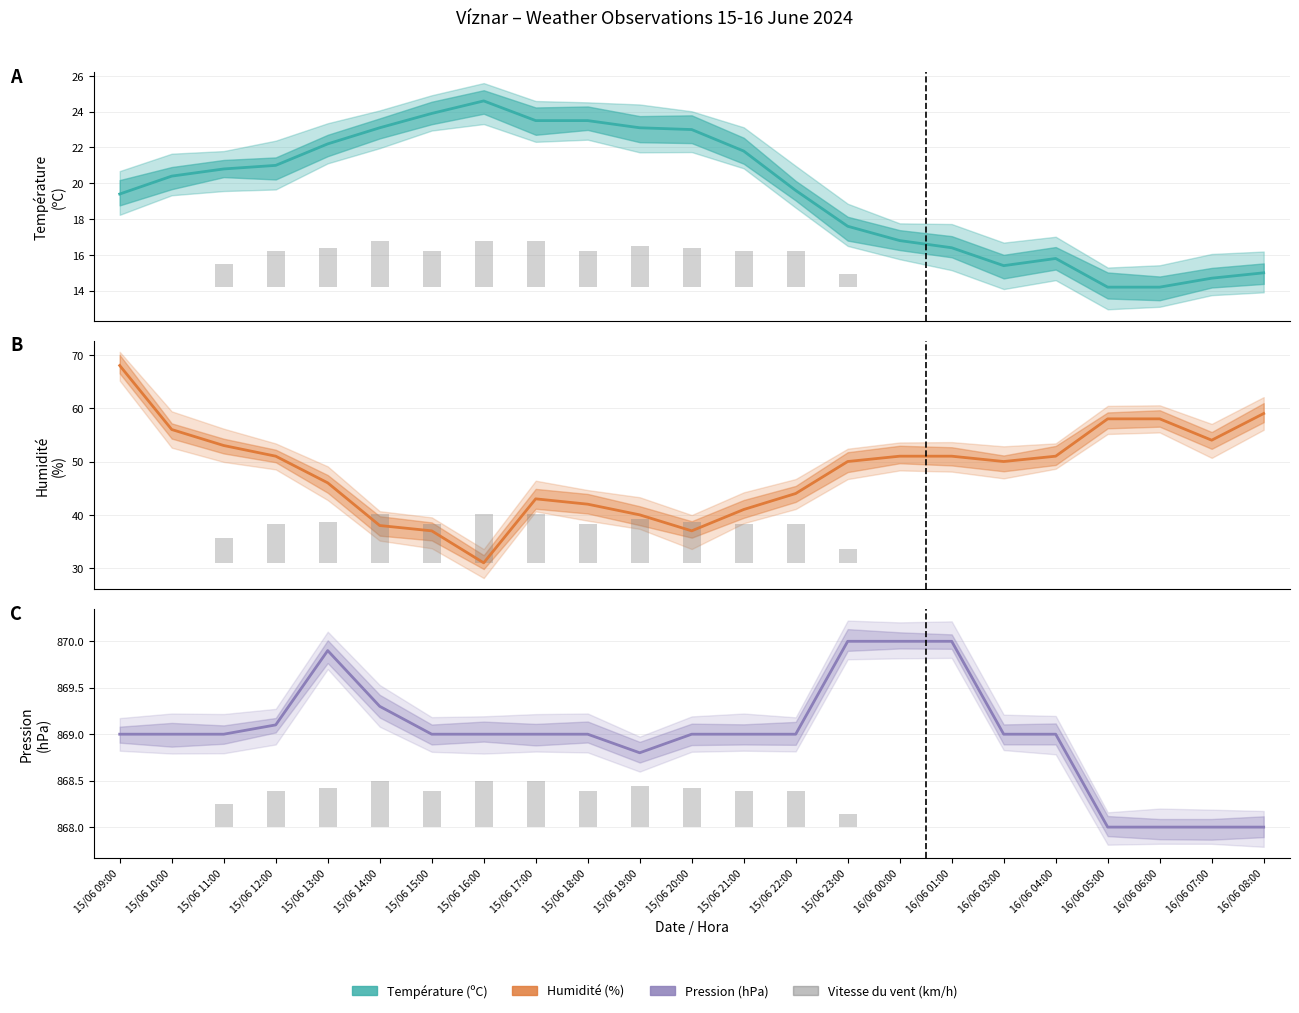

Reading left to right, transcribe all the data shown in this chart.

Température (ºC): 19.4	20.4	20.8	21.0	22.2	23.1	23.9	24.6	23.5	23.5	23.1	23.0	21.8	19.6	17.6	16.8	16.4	15.4	15.8	14.2	14.2	14.7	15.0
Vitesse du vent (km/h): 0.0	0.0	0.2	0.4	0.4	0.5	0.4	0.5	0.5	0.4	0.4	0.4	0.4	0.4	0.1	0.0	0.0	0.0	0.0	0.0	0.0	0.0	0.0
Humidité (%): 68.0	56.0	53.0	51.0	46.0	38.0	37.0	31.0	43.0	42.0	40.0	37.0	41.0	44.0	50.0	51.0	51.0	50.0	51.0	58.0	58.0	54.0	59.0
Pression (hPa): 869.0	869.0	869.0	869.1	869.9	869.3	869.0	869.0	869.0	869.0	868.8	869.0	869.0	869.0	870.0	870.0	870.0	869.0	869.0	868.0	868.0	868.0	868.0